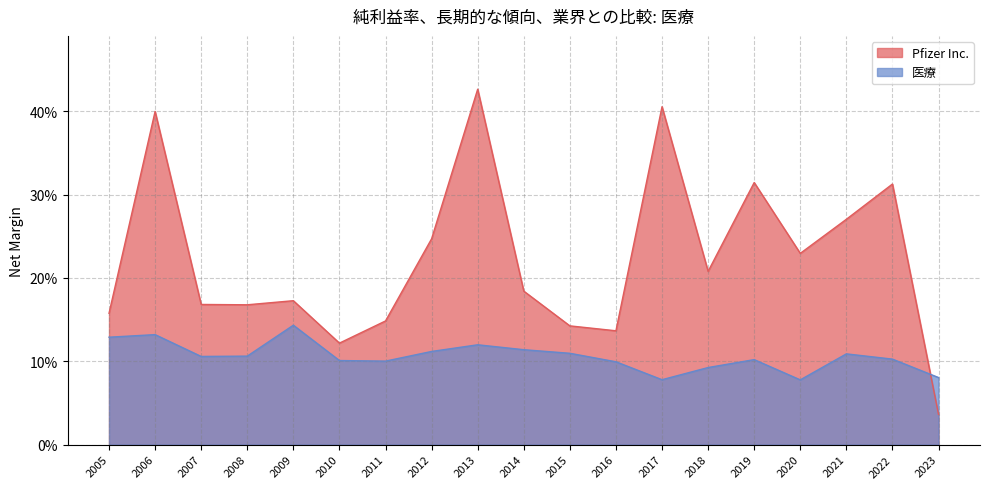

What is the difference between the maximum and minimum values in the 医療 series?

0.1